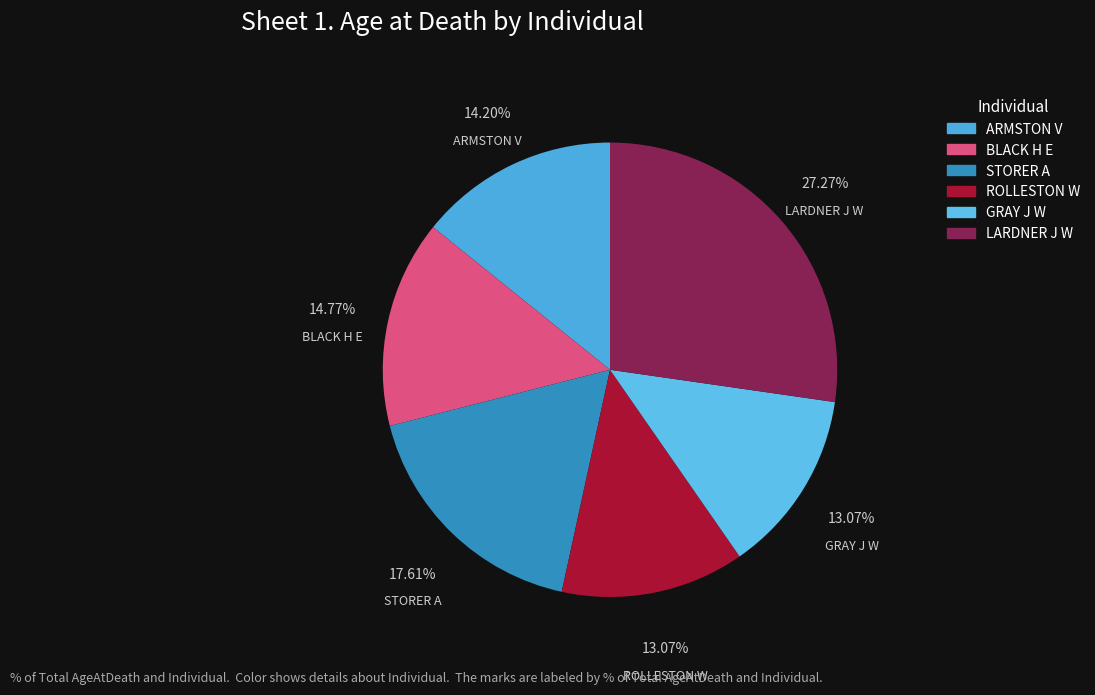

How many slices are in this pie chart?

6